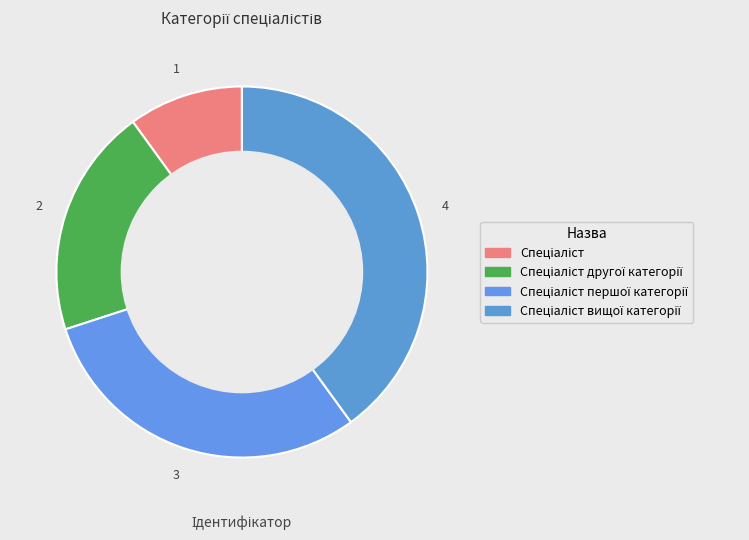

How many slices are in this pie chart?

4